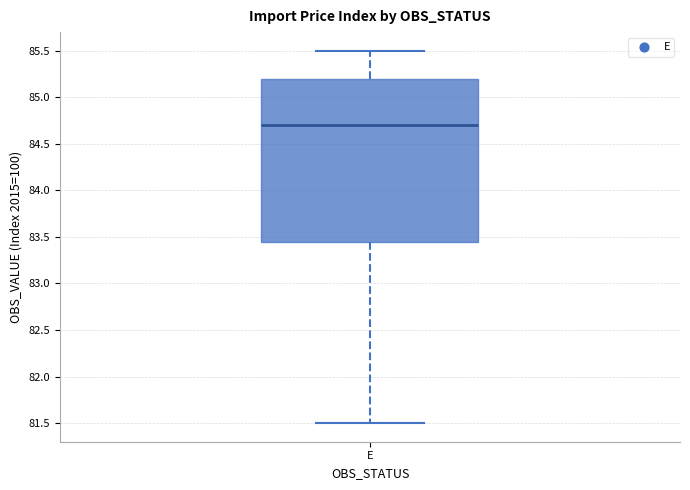

Transcribe this box plot: give where the median line is, the range the box spans, and where the two whiskers end, as read against the y-axis. The values are not printed on the chart, so give them approximately, as read against the axis.

median 84.70, box 83.45 to 85.20, whiskers 81.50 to 85.50